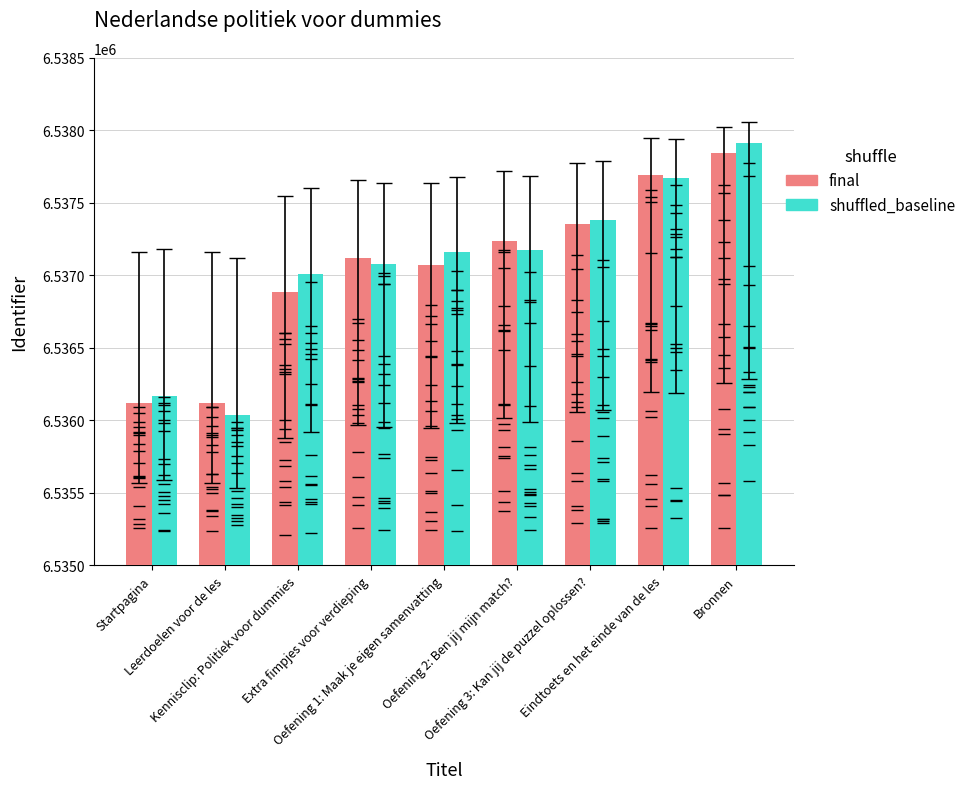

The value of final at Oefening 3: Kan jij de puzzel oplossen? is 4515652. True or false?

False